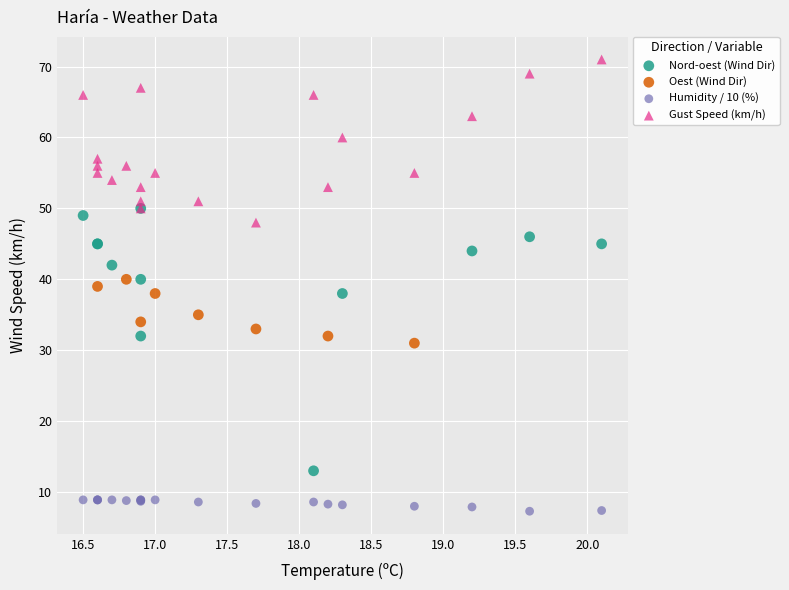

Which series reaches the maximum Y coordinate?

Gust Speed (km/h)